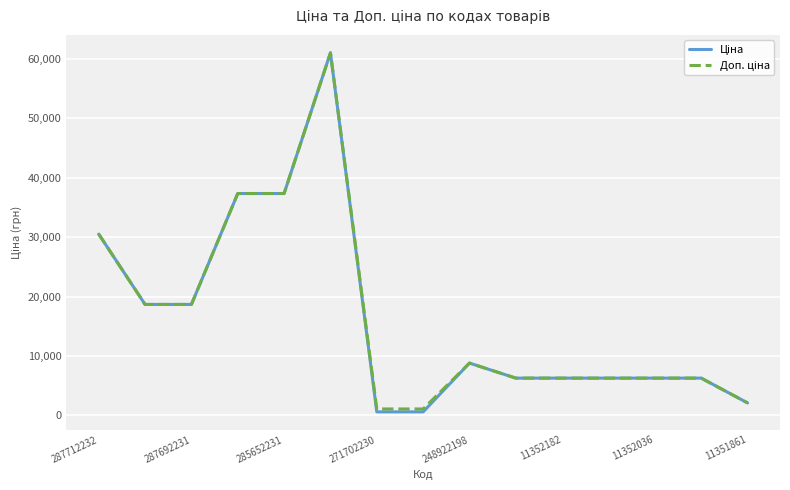

How many lines are shown in the chart?

2